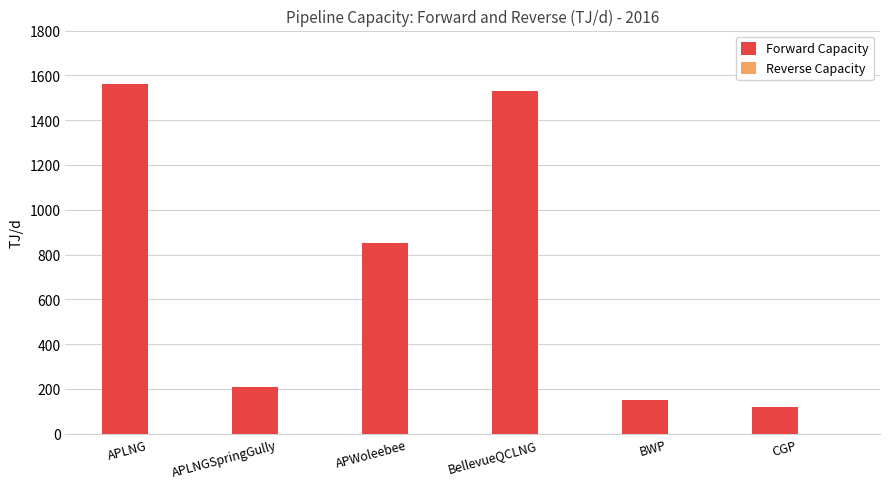

Which has a higher value, CGP or BellevueQCLNG?

BellevueQCLNG